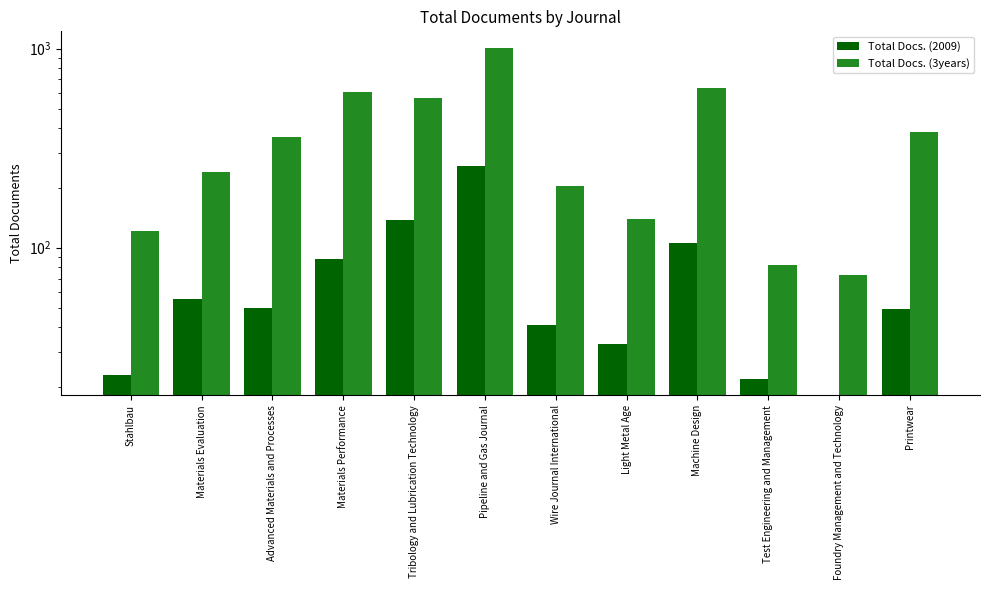

At which label is Total Docs. (3years) closest to 541?

Tribology and Lubrication Technology